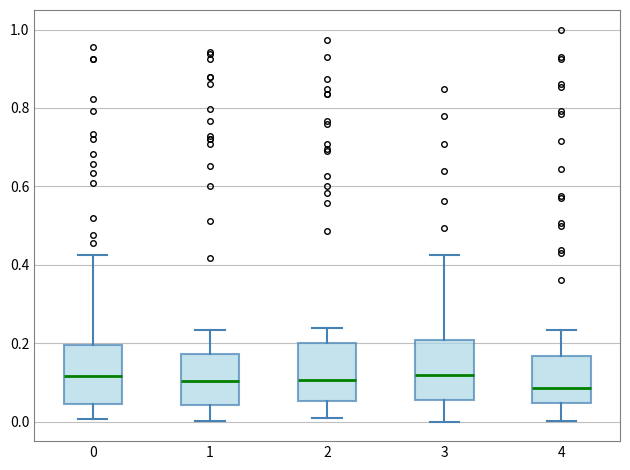

Reading left to right, transcribe this box plot: for each box, give where its median line is, the range the box spans, and where its two whiskers end, as read against the y-axis. The values are not printed on the chart, so give them approximately, as read against the axis.

0: median 0.12, box 0.04 to 0.20, whiskers 0.00 to 0.42
1: median 0.10, box 0.04 to 0.18, whiskers 0.00 to 0.24
2: median 0.10, box 0.06 to 0.20, whiskers 0.00 to 0.24
3: median 0.12, box 0.06 to 0.20, whiskers 0.00 to 0.42
4: median 0.08, box 0.04 to 0.16, whiskers 0.00 to 0.24